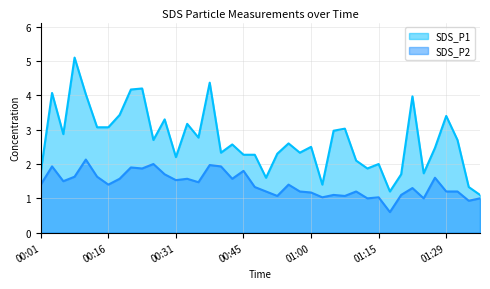

What is the sum of all SDS_P2 values?

56.2